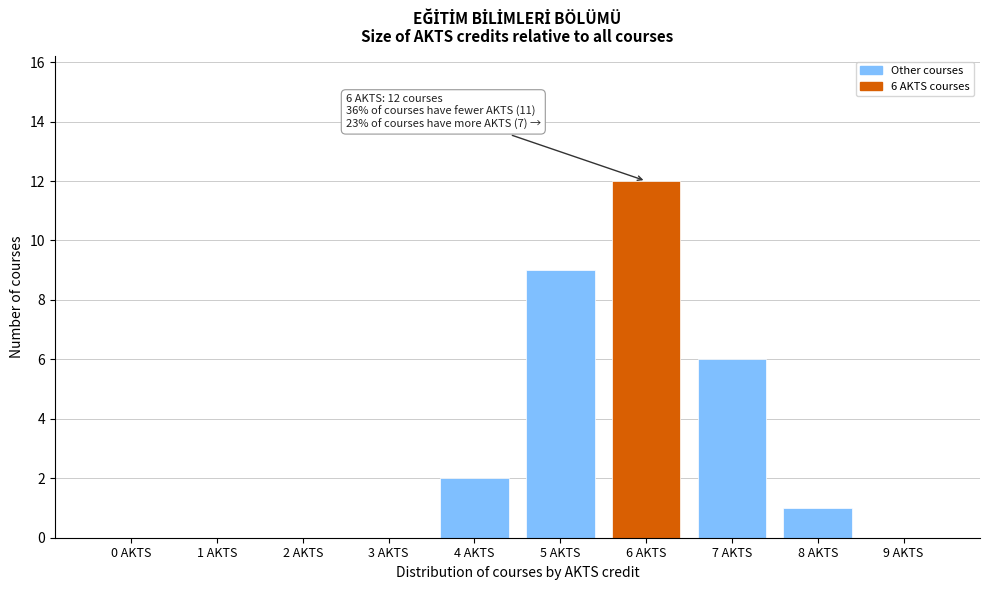

Reading left to right, list all the values displayed in this chart.

0 AKTS=0	1 AKTS=0	2 AKTS=0	3 AKTS=0	4 AKTS=2	5 AKTS=9	6 AKTS=12	7 AKTS=6	8 AKTS=1	9 AKTS=0